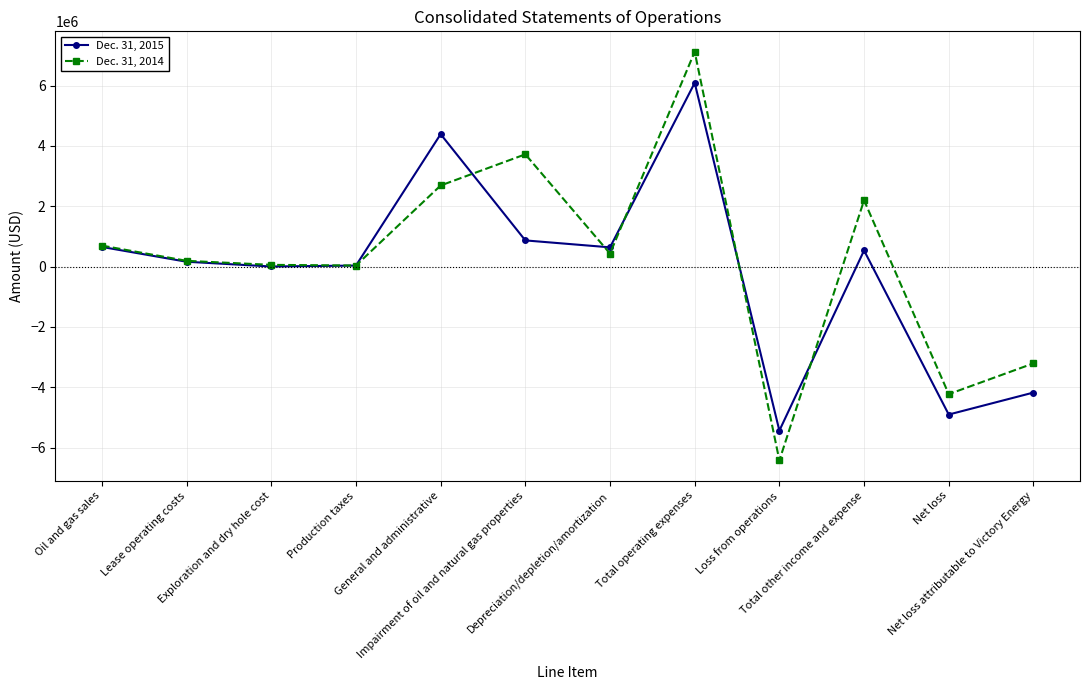

What is the sum of the Dec. 31, 2014 values at Loss from operations and Impairment of oil and natural gas properties?

-2704424